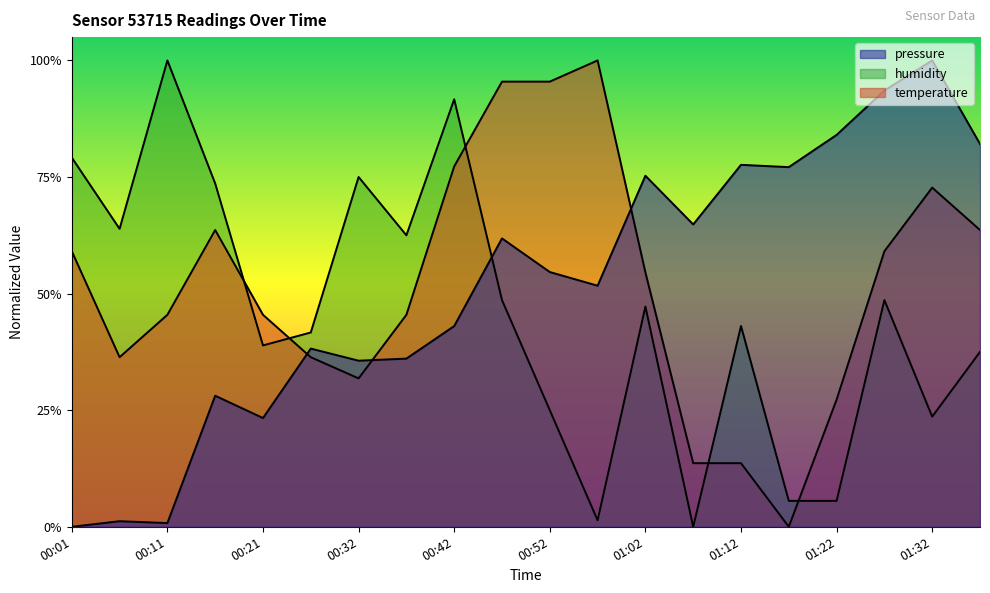

At which label does humidity reach its minimum?

01:07